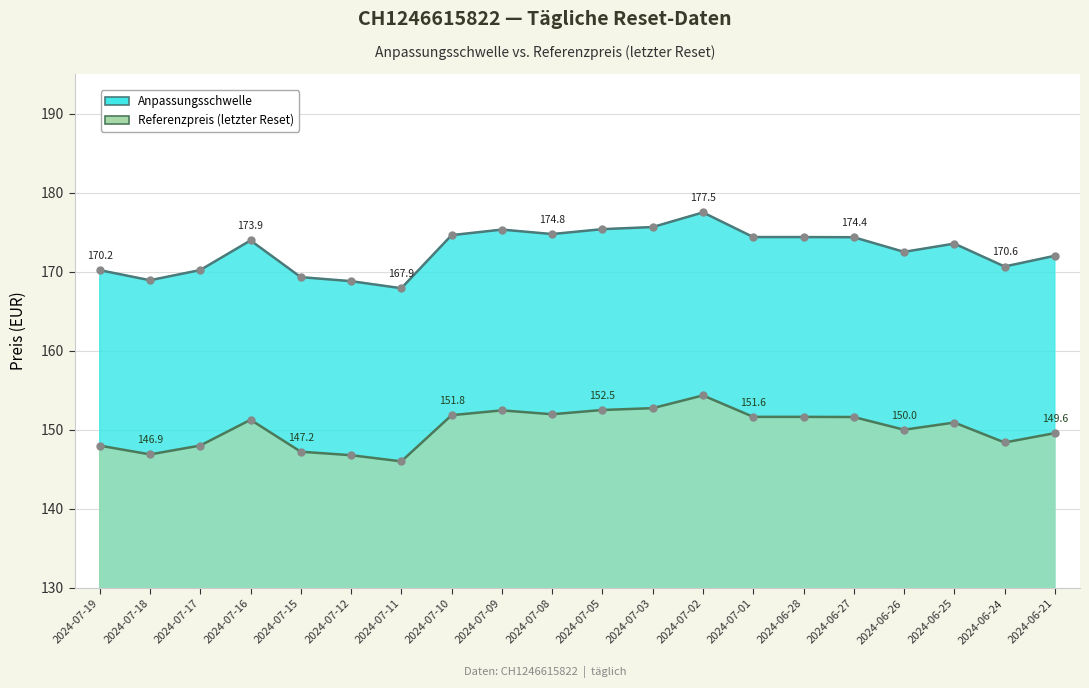

Which series has the largest total across all categories?

Anpassungsschwelle